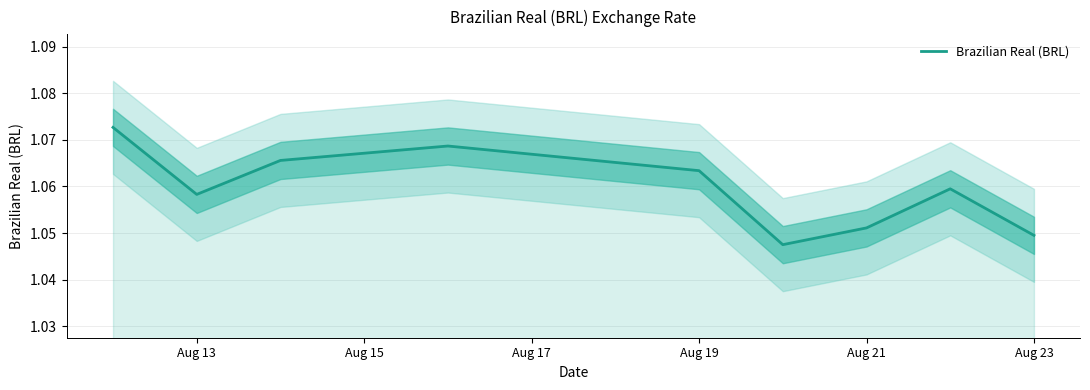

True or false: Brazilian Real (BRL) has a value of 1.9 at Aug 13.

False